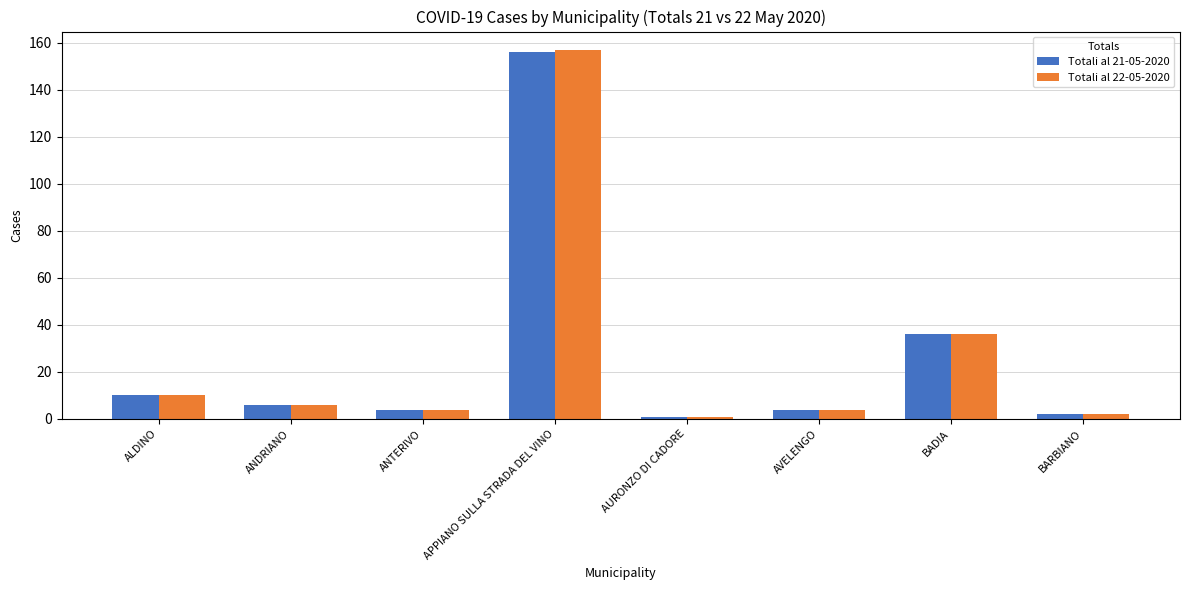

What is the difference between the maximum and minimum values in the Totali al 21-05-2020 series?

155